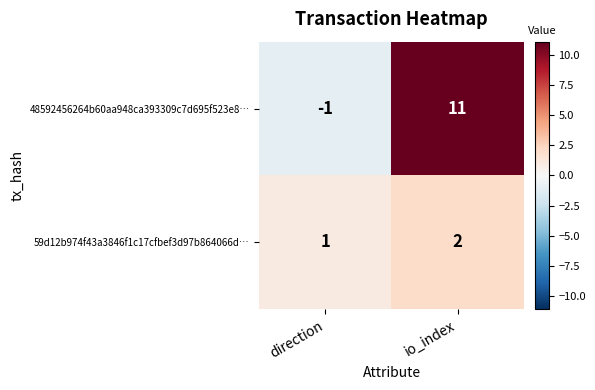

At how many categories does at least one series exceed 0?

2